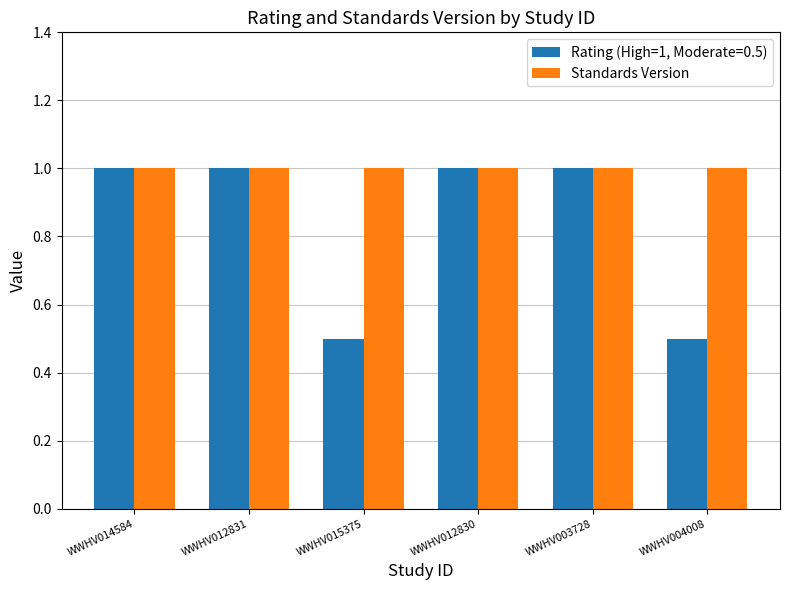

What is the minimum value shown in the chart?

0.5